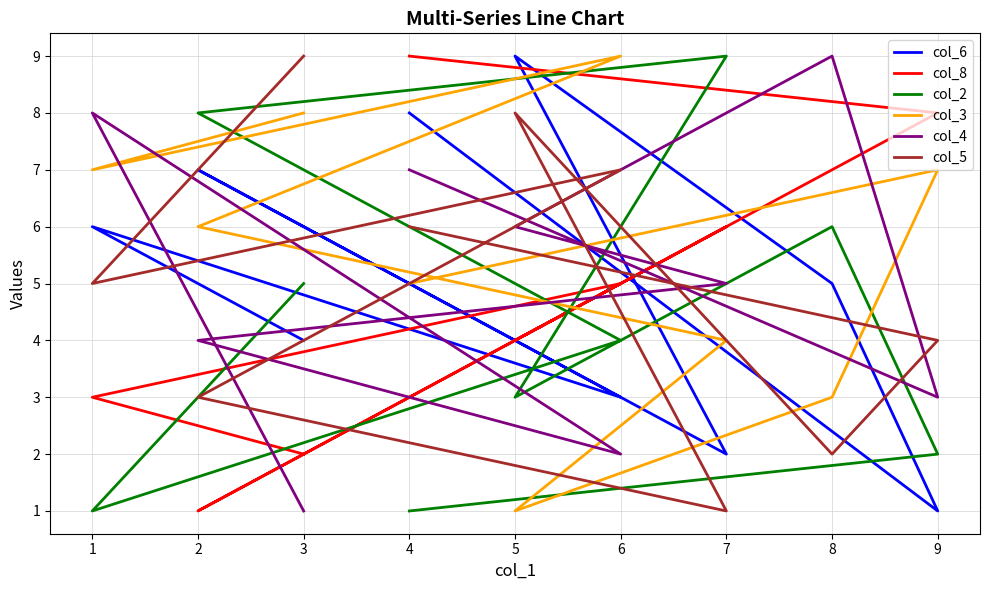

In col_3, how many points are higher than both neighbors (excluding endpoints)?

2